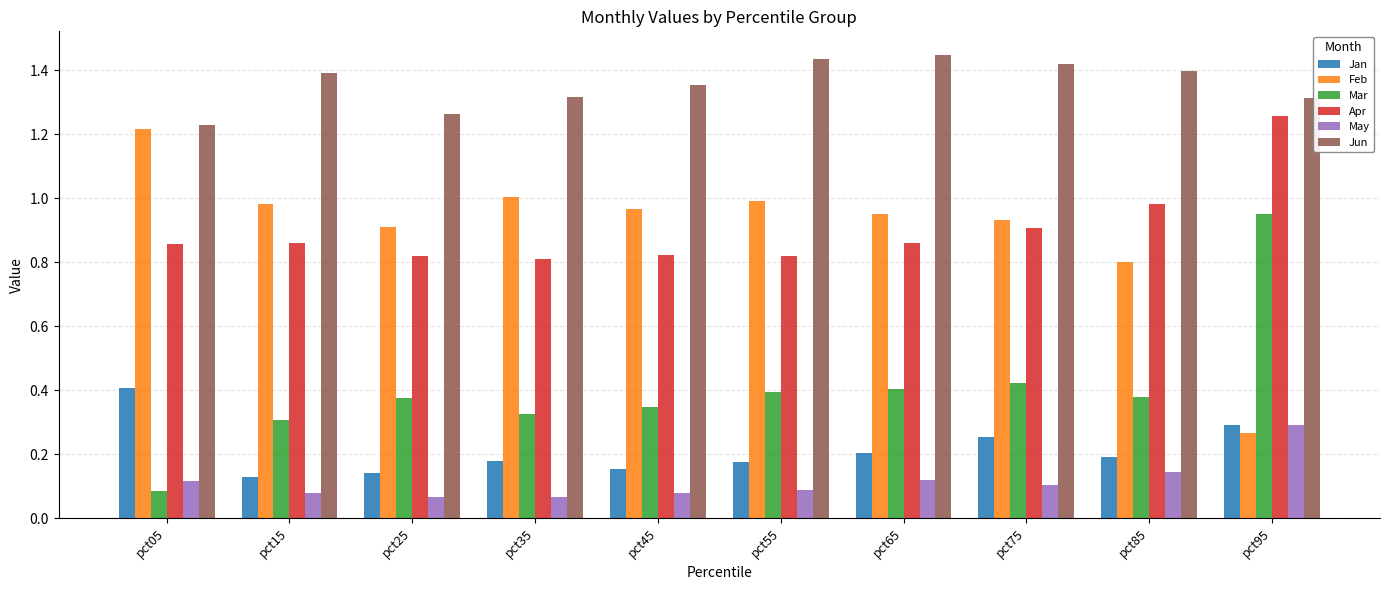

What is the sum of the Apr values at pct75 and pct85?

1.9